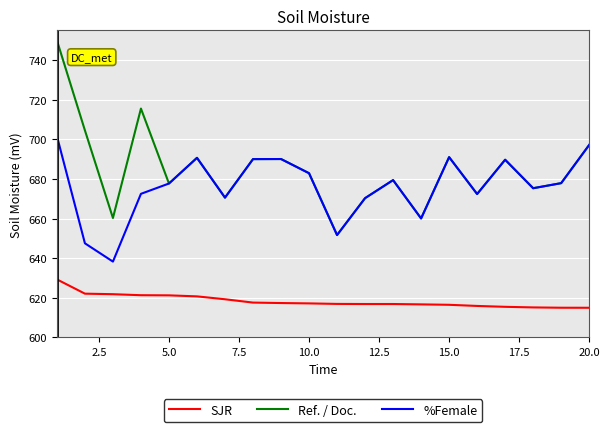

True or false: %Female and SJR cross at least once.

False